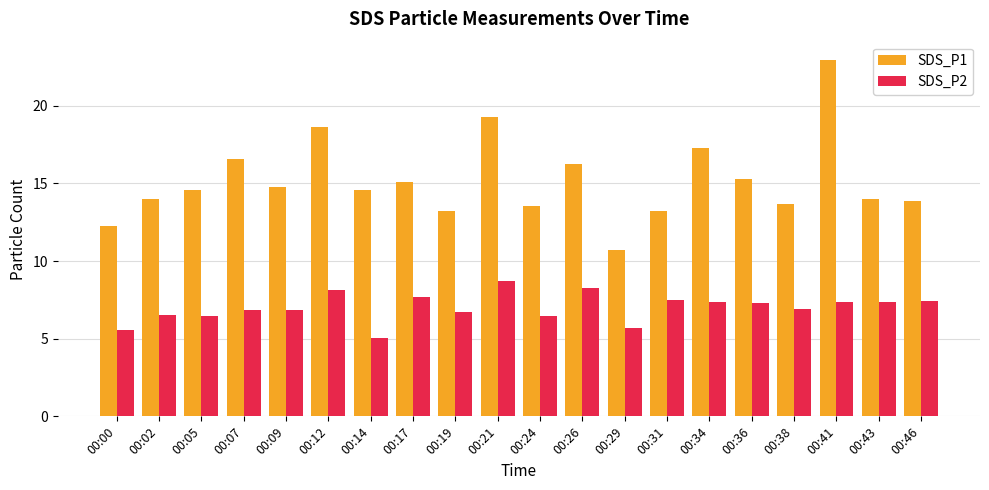

Is it true that SDS_P2 equals 10.7 at 00:19?

False